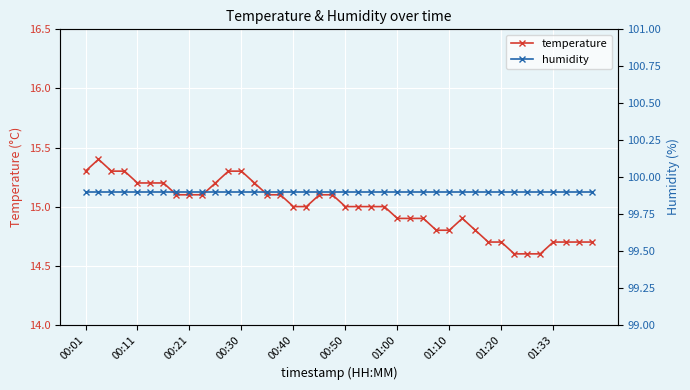

How many values in the temperature series are below 15?

16